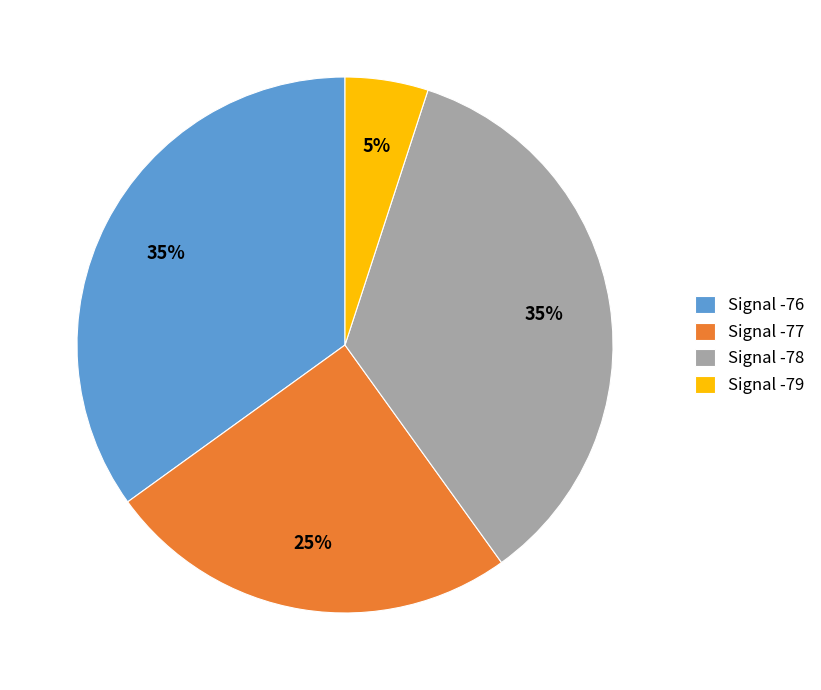

Which has a higher value, Signal -76 or Signal -77?

Signal -76